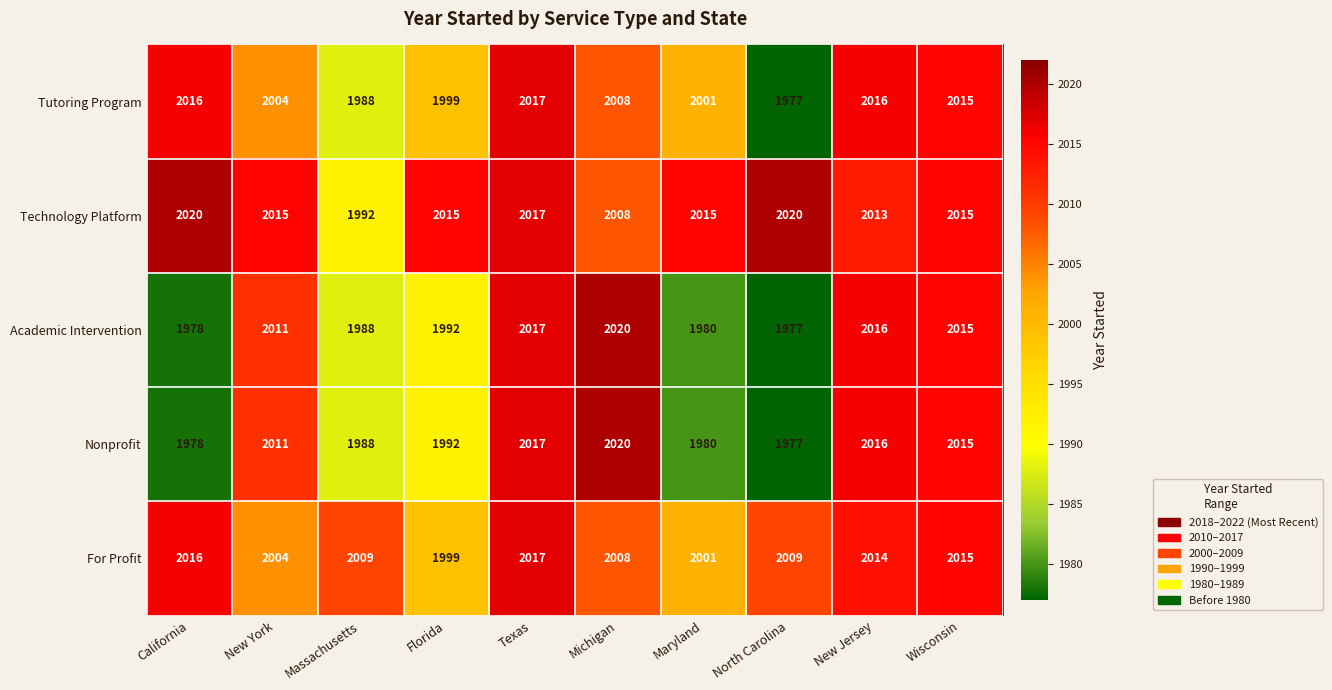

What is the spread (max minus min) of values at California?

42